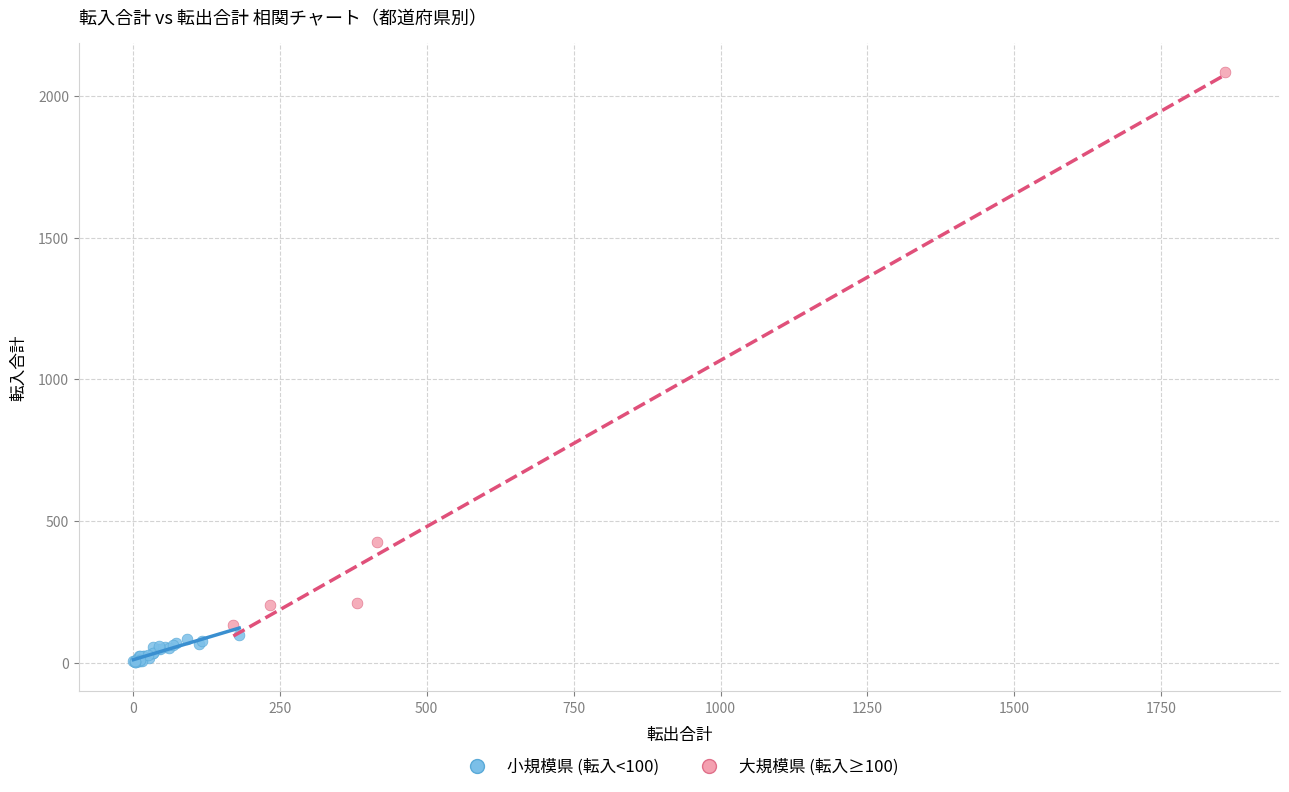

What are all the series names shown in the legend?

小規模県 (転入<100), 大規模県 (転入≥100)